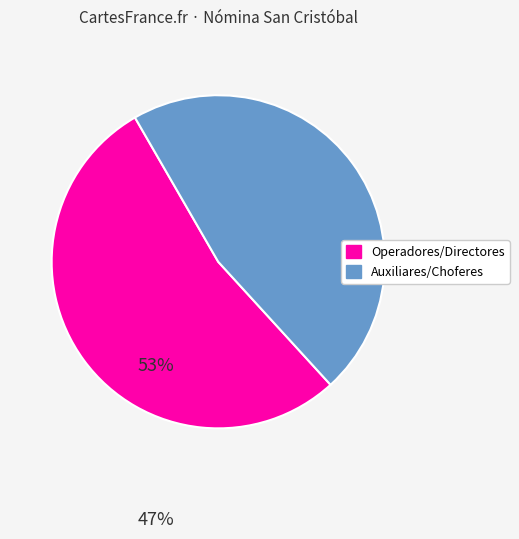

Count the number of slices in the pie.

2